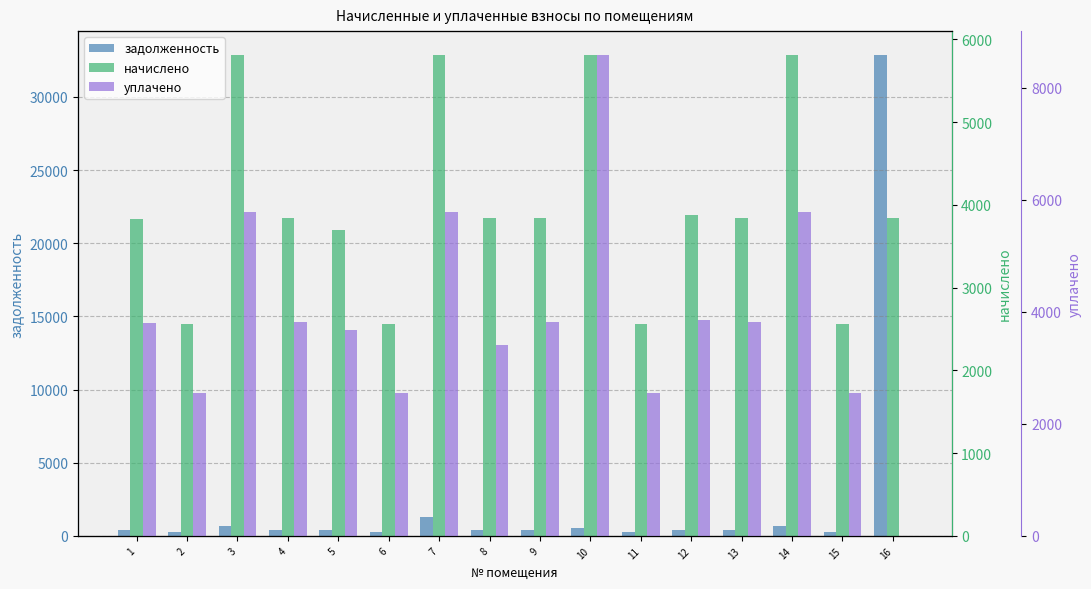

What is the difference between the highest and lowest values at 12?

3447.4